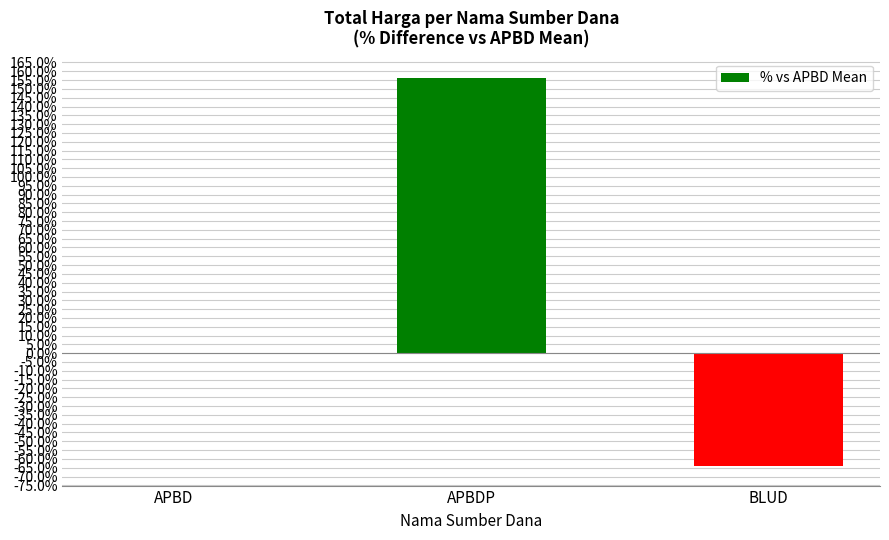

Count the number of categories in the chart.

3